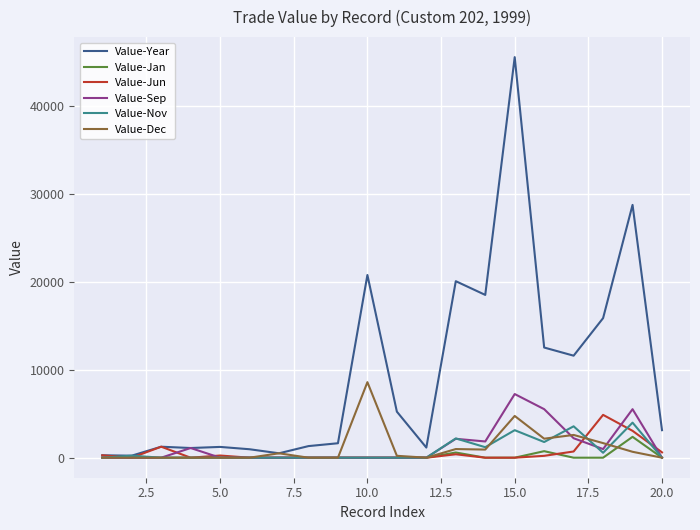

What is the average value of the Value-Year series?

9577